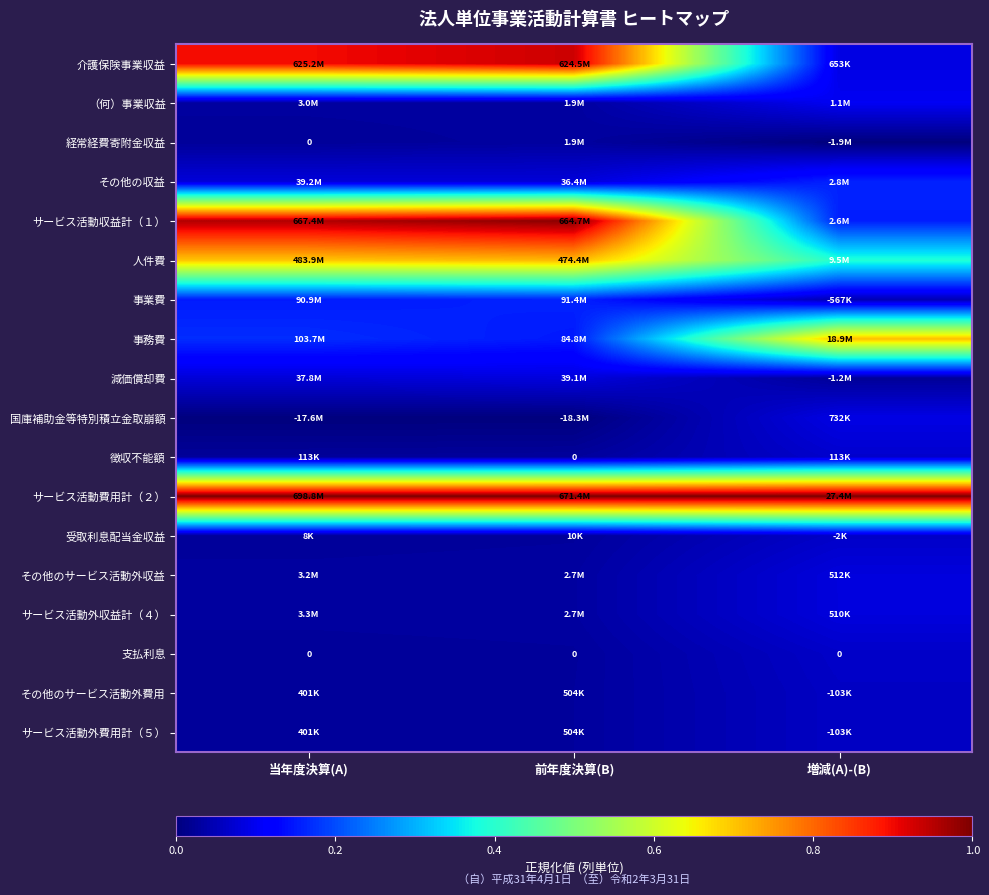

Which category has the lowest value in the 支払利息 series?

当年度決算(A)